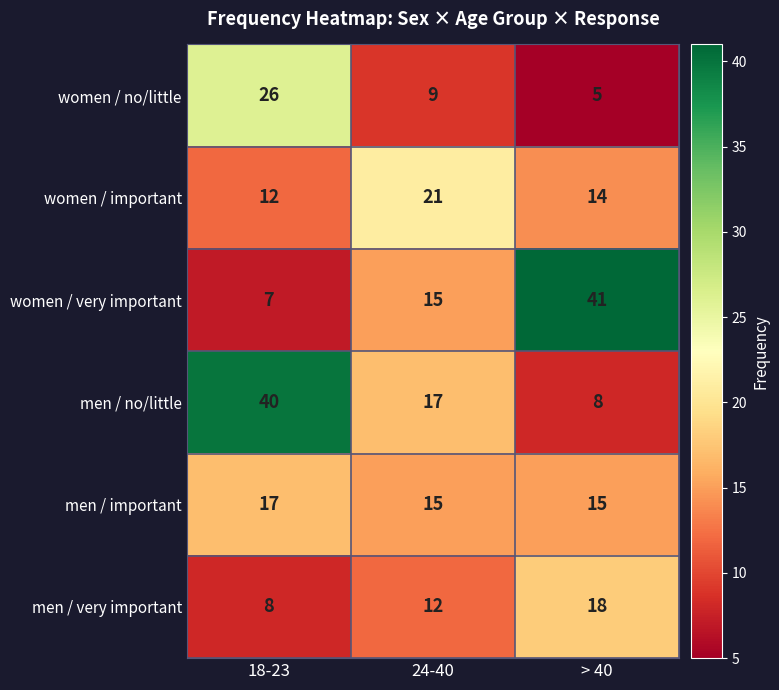

Which category has the highest value in the men / very important series?

> 40